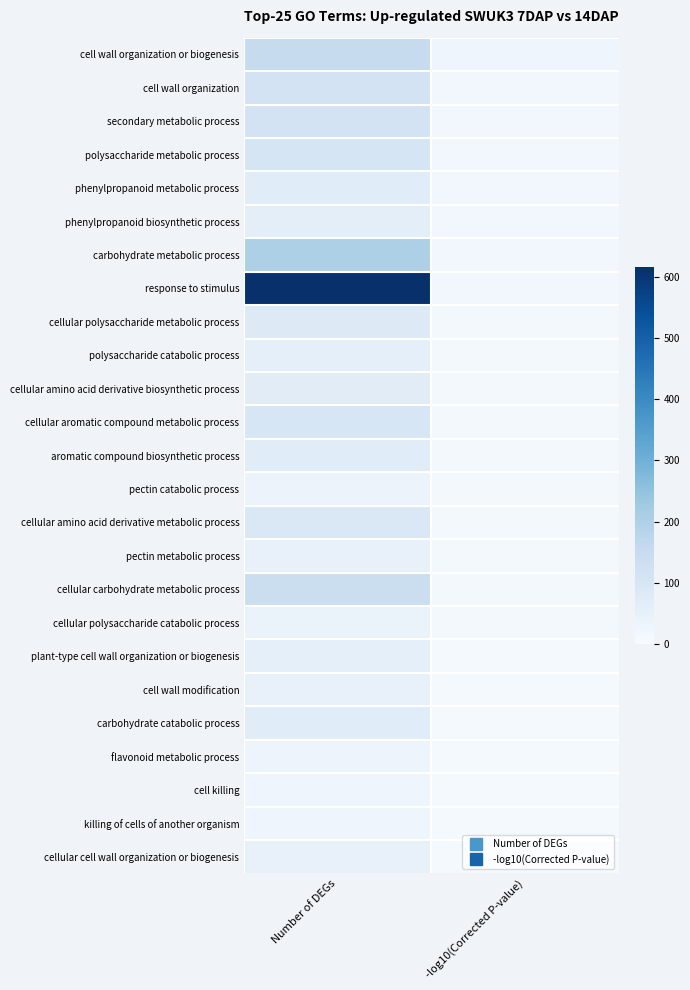

What is the greatest value displayed?

616.0